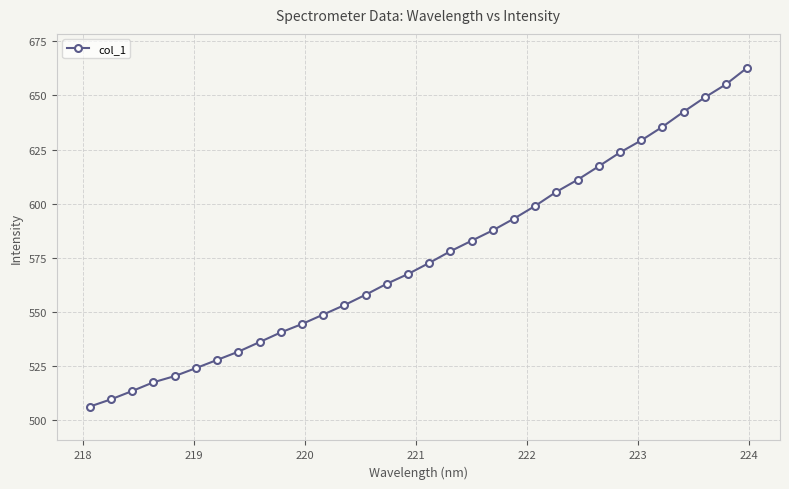

What is the greatest value displayed?

662.8